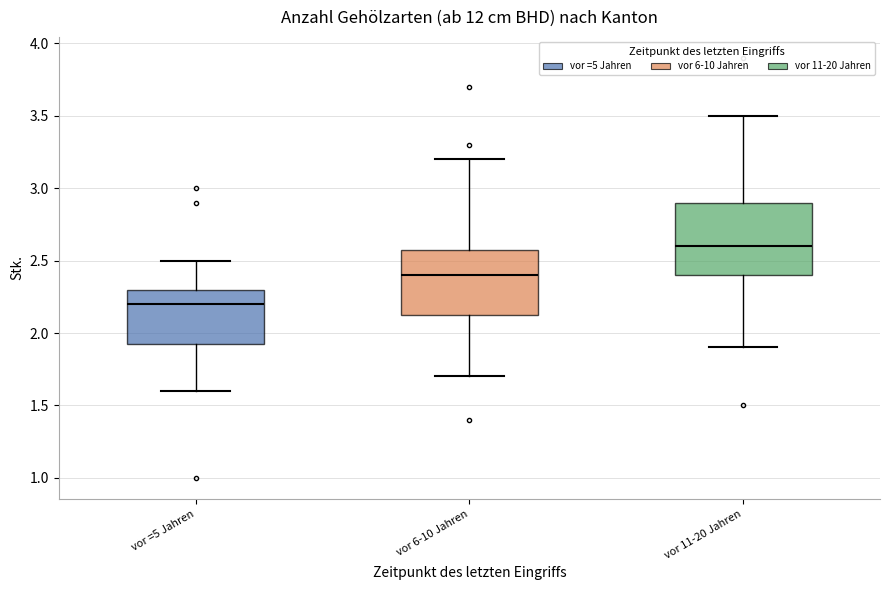

Reading left to right, transcribe this box plot: for each box, give where its median line is, the range the box spans, and where its two whiskers end, as read against the y-axis. The values are not printed on the chart, so give them approximately, as read against the axis.

vor =5 Jahren: median 2.20, box 1.95 to 2.30, whiskers 1.60 to 2.50
vor 6-10 Jahren: median 2.40, box 2.15 to 2.60, whiskers 1.70 to 3.20
vor 11-20 Jahren: median 2.60, box 2.40 to 2.90, whiskers 1.90 to 3.50